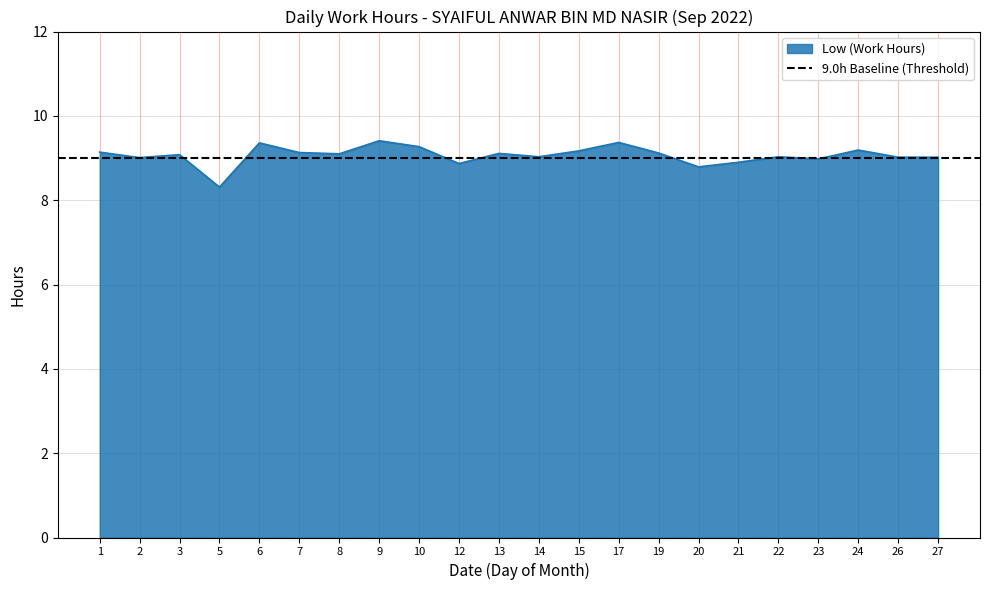

Which category has the highest value across all series?

9